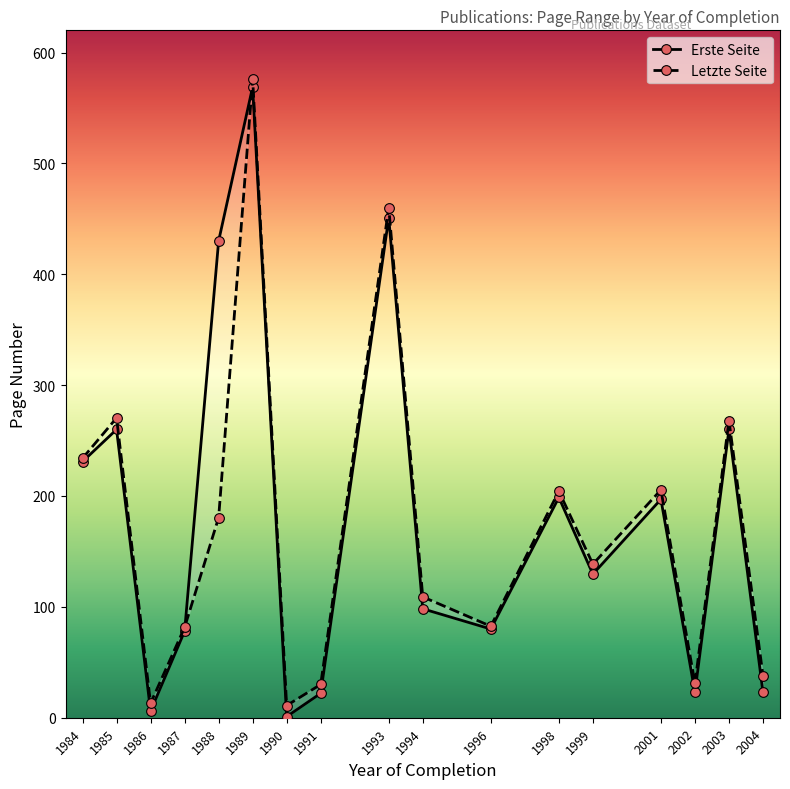

Which category has the highest value across all series?

1989